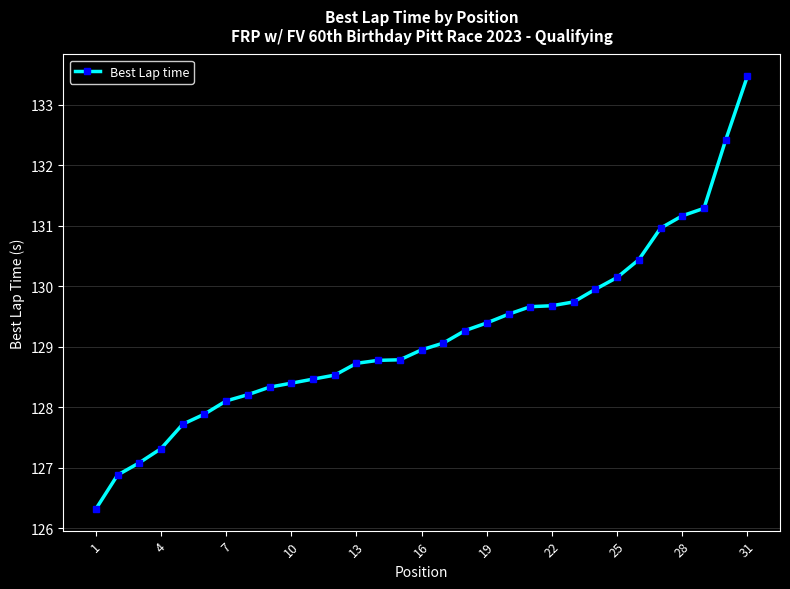

What is the value of the 25th point from the left?

130.1